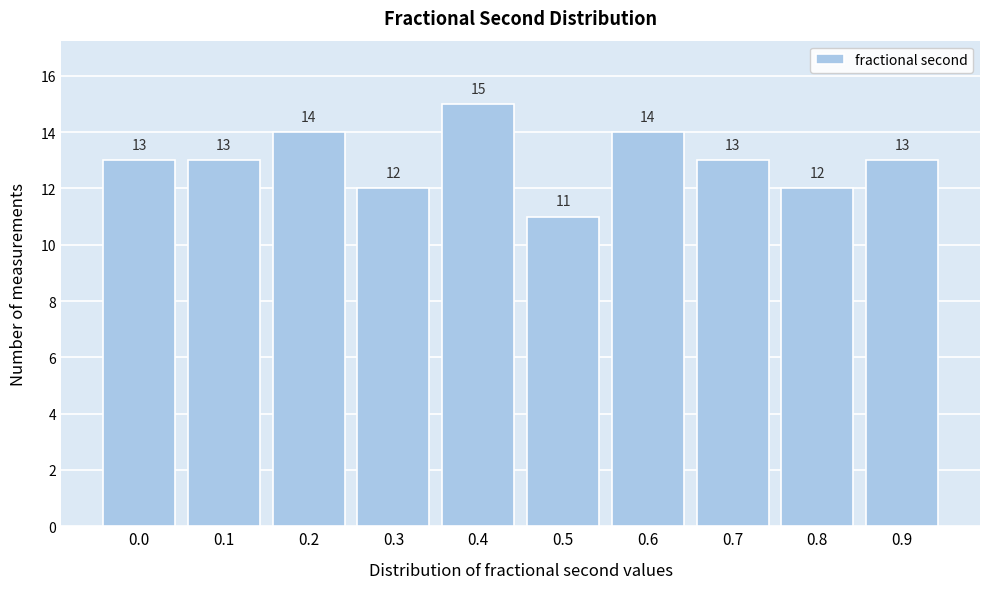

Reading left to right, list all the values displayed in this chart.

13	13	14	12	15	11	14	13	12	13